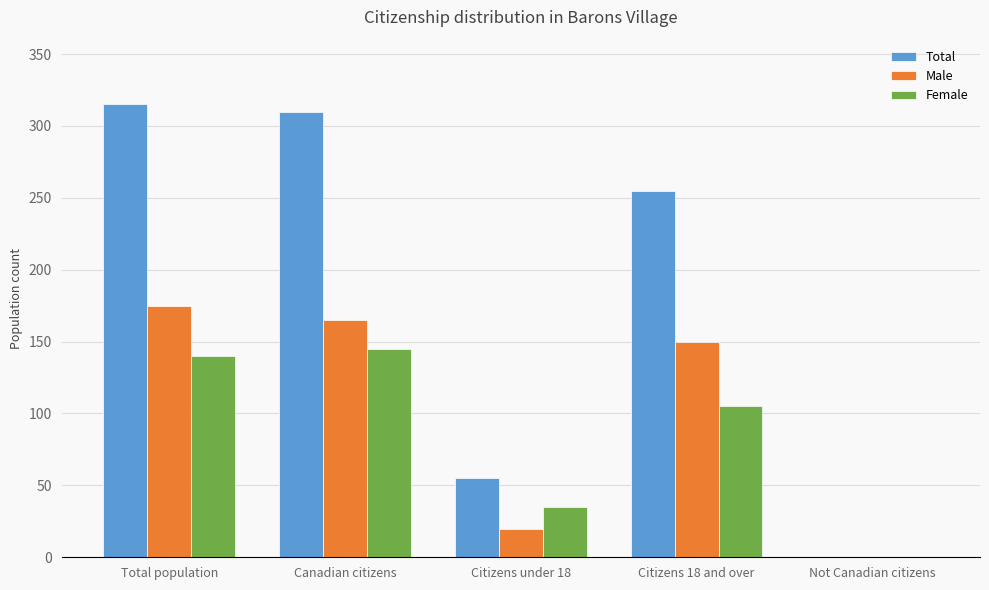

At which label is Female closest to 72?

Citizens 18 and over